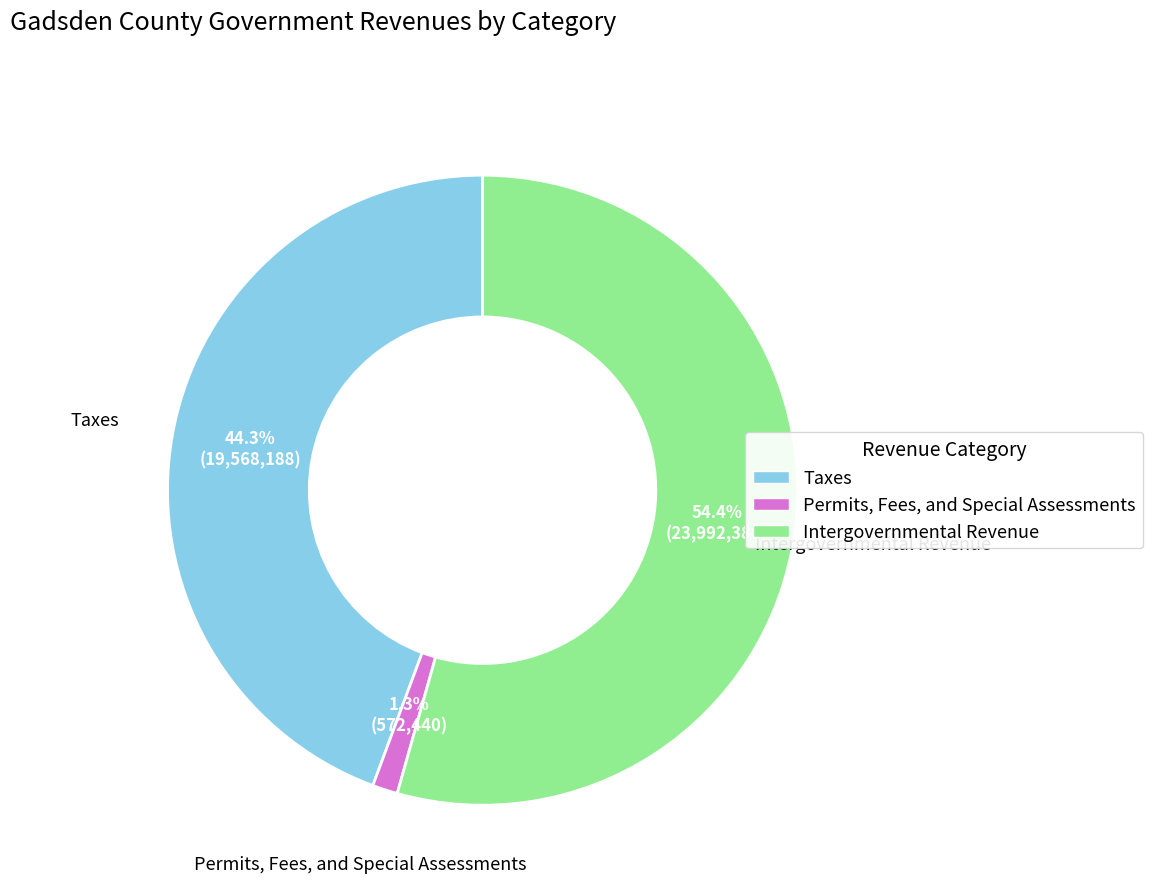

Which has a higher value, Intergovernmental Revenue or Permits, Fees, and Special Assessments?

Intergovernmental Revenue